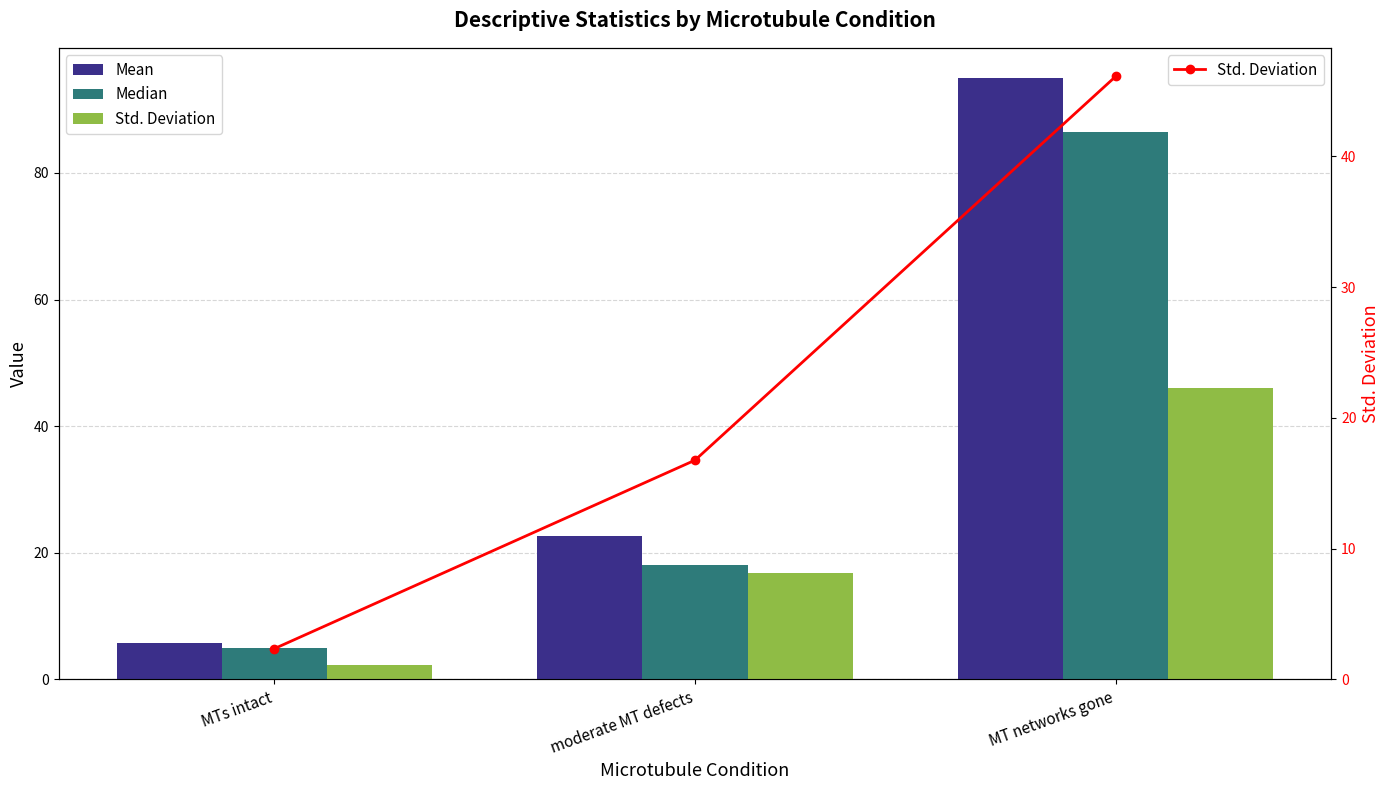

How many data points in Mean are less than 22?

1